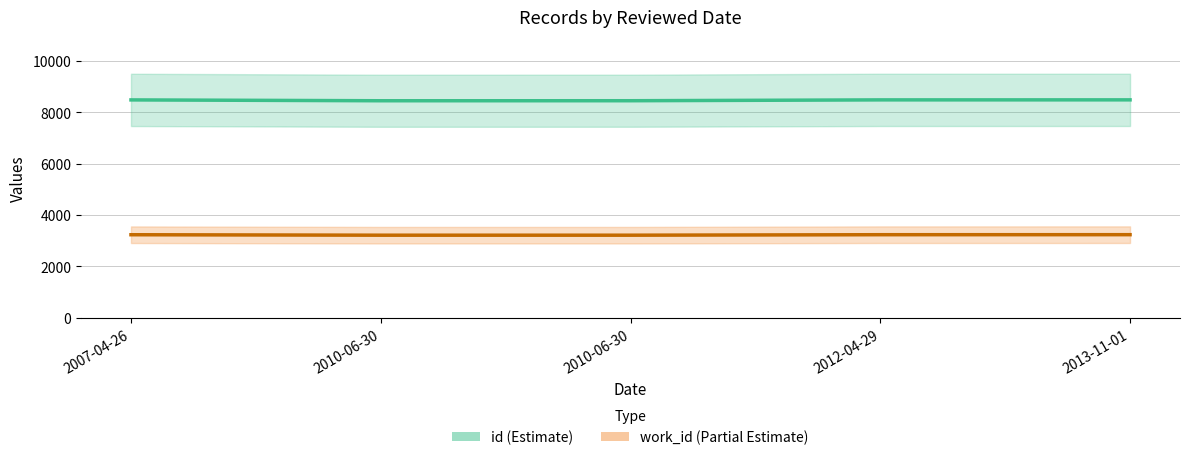

Does the chart display data point markers on the line(s)?

No